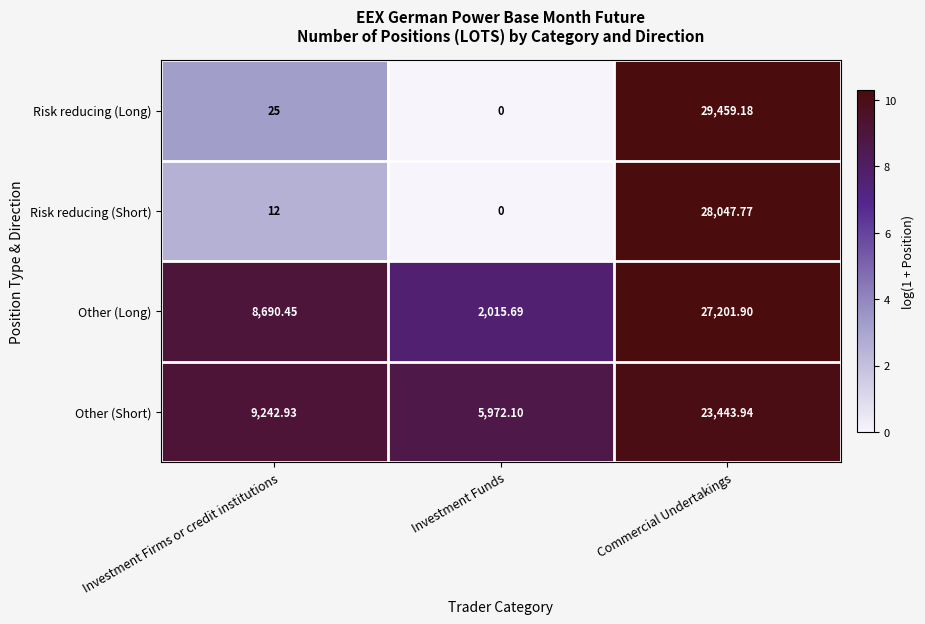

Rank the series by their maximum value, from highest to lowest.

Risk reducing (Long), Risk reducing (Short), Other (Long), Other (Short)